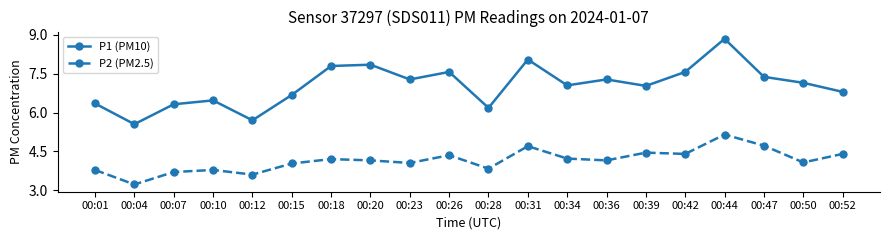

In P1 (PM10), how many points are higher than both neighbors (excluding endpoints)?

6